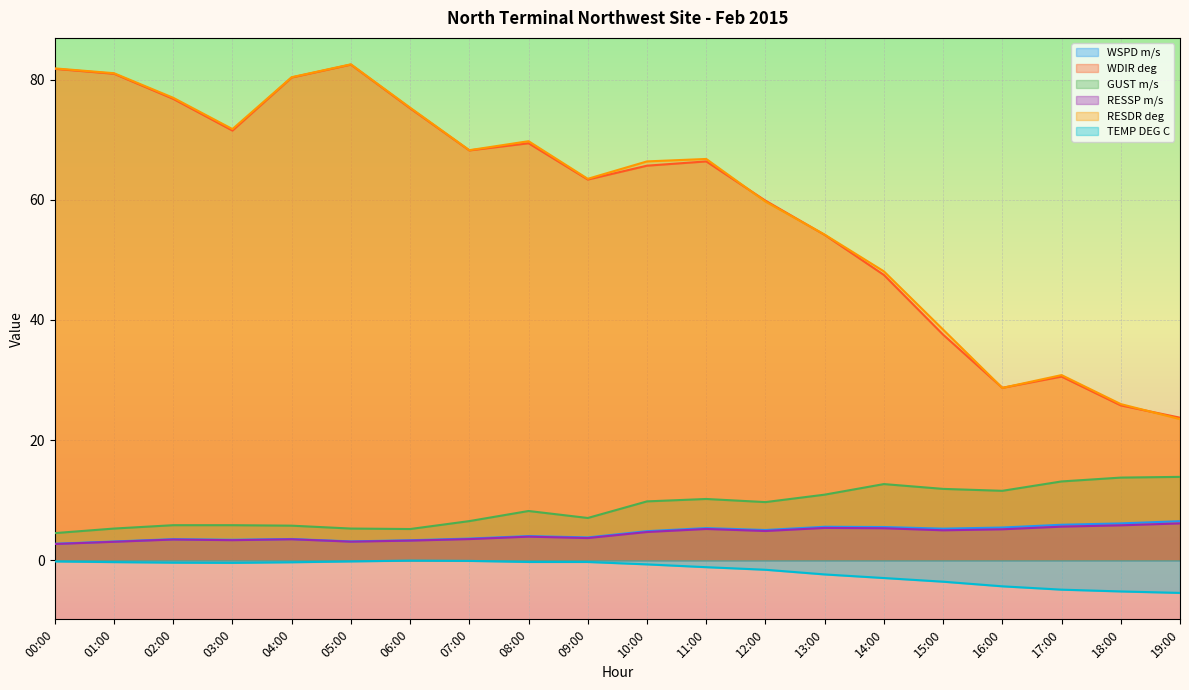

How many interior local valleys does the GUST m/s series have?

4